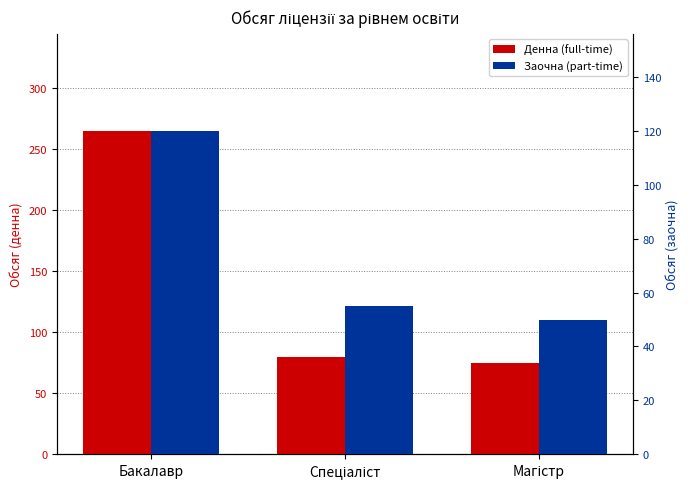

What is the sum of all Заочна (part-time) values?

225